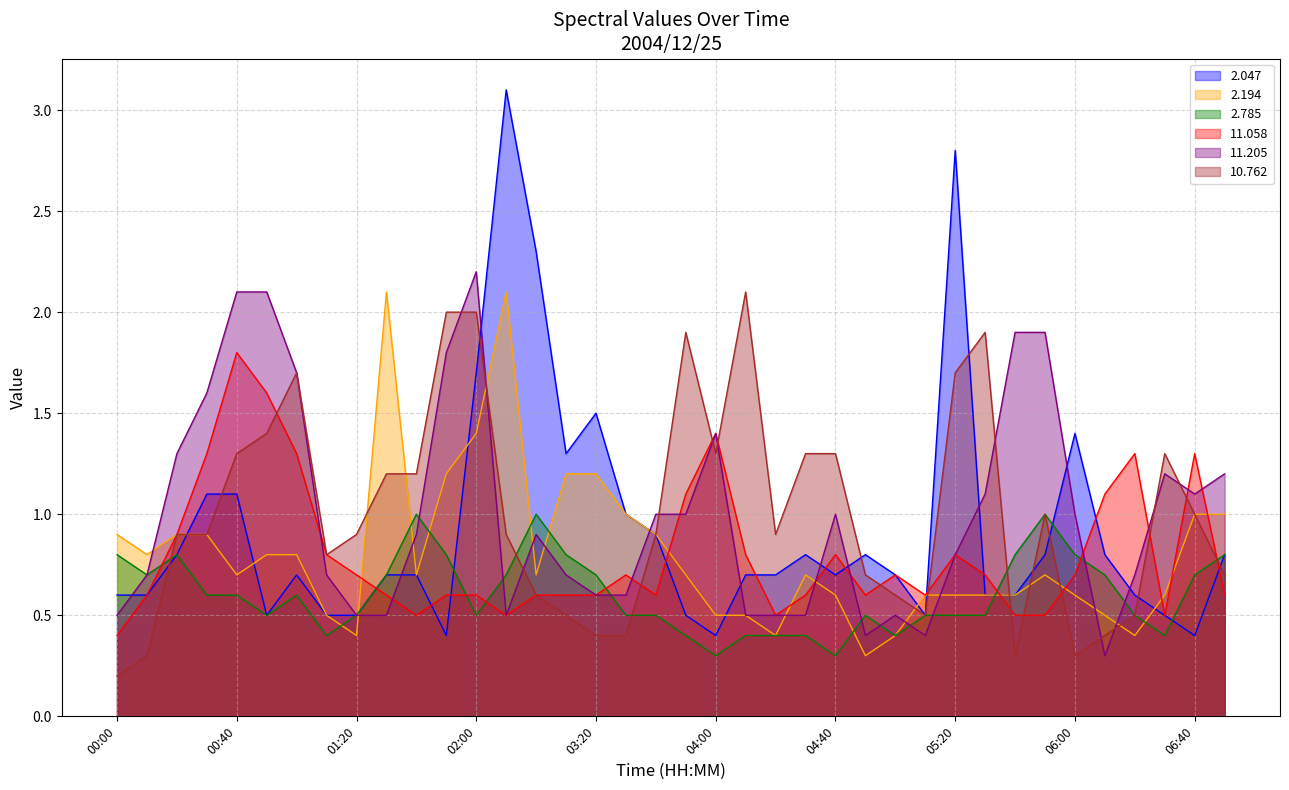

Reading left to right, what are all the values shown in this chart?

2.047: 0.6	0.6	0.8	1.1	1.1	0.5	0.7	0.5	0.5	0.7	0.7	0.4	1.7	3.1	2.3	1.3	1.5	1.0	0.9	0.5	0.4	0.7	0.7	0.8	0.7	0.8	0.7	0.5	2.8	0.6	0.6	0.8	1.4	0.8	0.6	0.5	0.4	0.8
2.194: 0.9	0.8	0.9	0.9	0.7	0.8	0.8	0.5	0.4	2.1	0.7	1.2	1.4	2.1	0.7	1.2	1.2	1.0	0.9	0.7	0.5	0.5	0.4	0.7	0.6	0.3	0.4	0.6	0.6	0.6	0.6	0.7	0.6	0.5	0.4	0.6	1.0	1.0
2.785: 0.8	0.7	0.8	0.6	0.6	0.5	0.6	0.4	0.5	0.7	1.0	0.8	0.5	0.7	1.0	0.8	0.7	0.5	0.5	0.4	0.3	0.4	0.4	0.4	0.3	0.5	0.4	0.5	0.5	0.5	0.8	1.0	0.8	0.7	0.5	0.4	0.7	0.8
11.058: 0.4	0.6	0.9	1.3	1.8	1.6	1.3	0.8	0.7	0.6	0.5	0.6	0.6	0.5	0.6	0.6	0.6	0.7	0.6	1.1	1.4	0.8	0.5	0.6	0.8	0.6	0.7	0.6	0.8	0.7	0.5	0.5	0.7	1.1	1.3	0.5	1.3	0.6
11.205: 0.5	0.7	1.3	1.6	2.1	2.1	1.7	0.7	0.5	0.5	0.9	1.8	2.2	0.5	0.9	0.7	0.6	0.6	1.0	1.0	1.4	0.5	0.5	0.5	1.0	0.4	0.5	0.4	0.8	1.1	1.9	1.9	1.0	0.3	0.7	1.2	1.1	1.2
10.762: 0.2	0.3	0.9	0.9	1.3	1.4	1.7	0.8	0.9	1.2	1.2	2.0	2.0	0.9	0.6	0.5	0.4	0.4	0.9	1.9	1.3	2.1	0.9	1.3	1.3	0.7	0.6	0.5	1.7	1.9	0.3	1.0	0.3	0.4	0.5	1.3	1.0	0.7